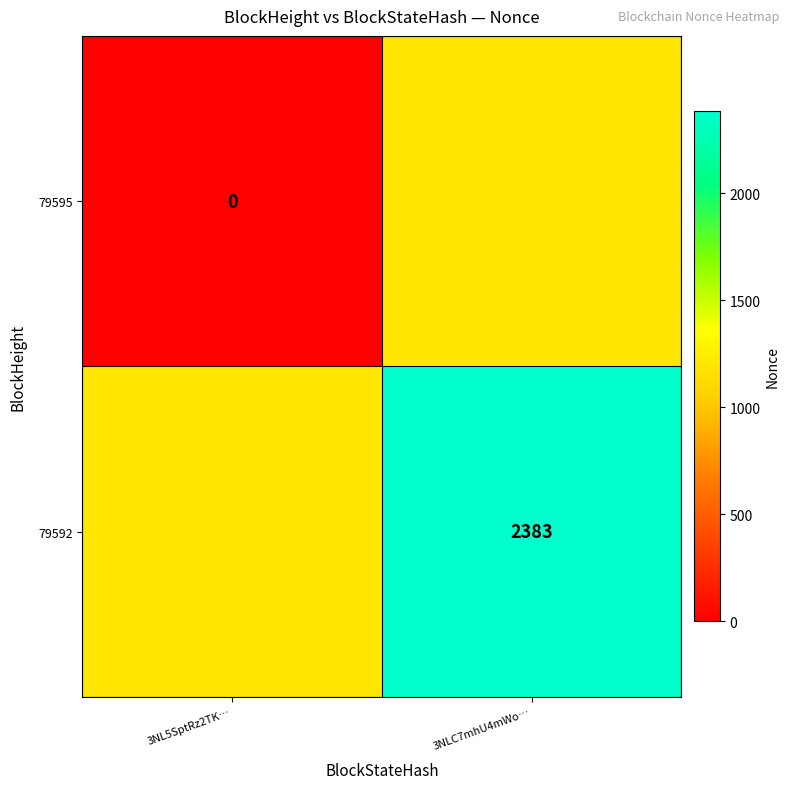

The value of 79592 at 3NLC7mhU4mWo… is 3828.8. True or false?

False